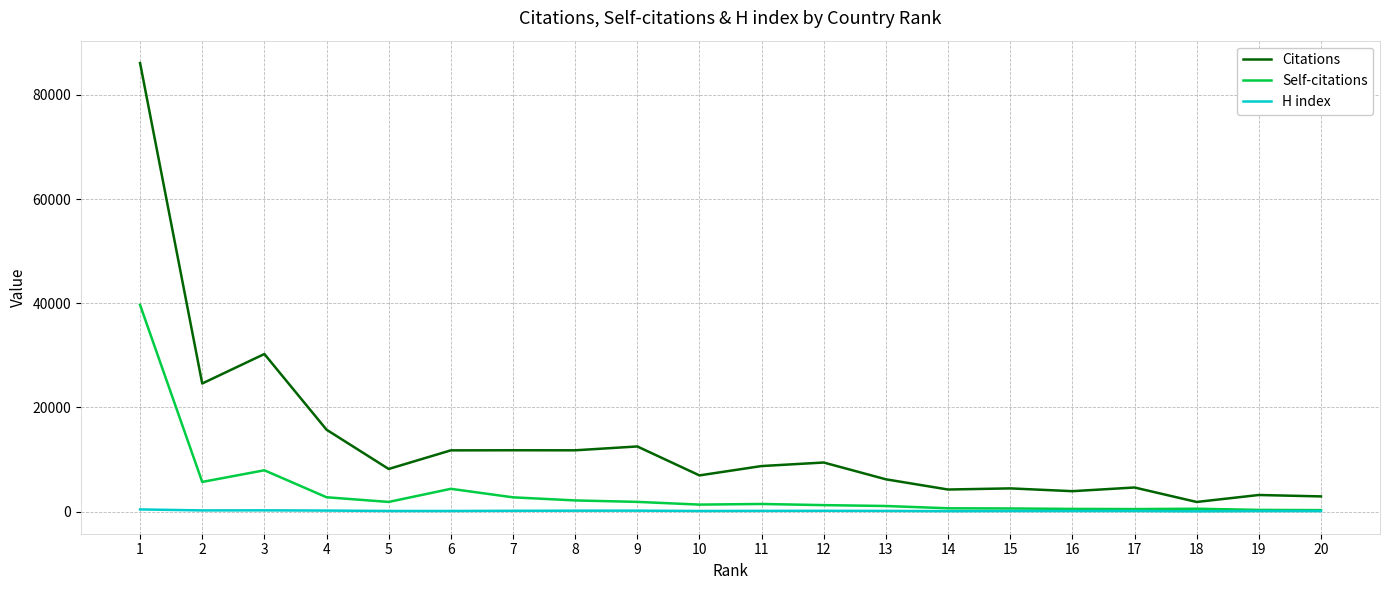

At 2, list the series in order from largest to smallest.

Citations, Self-citations, H index